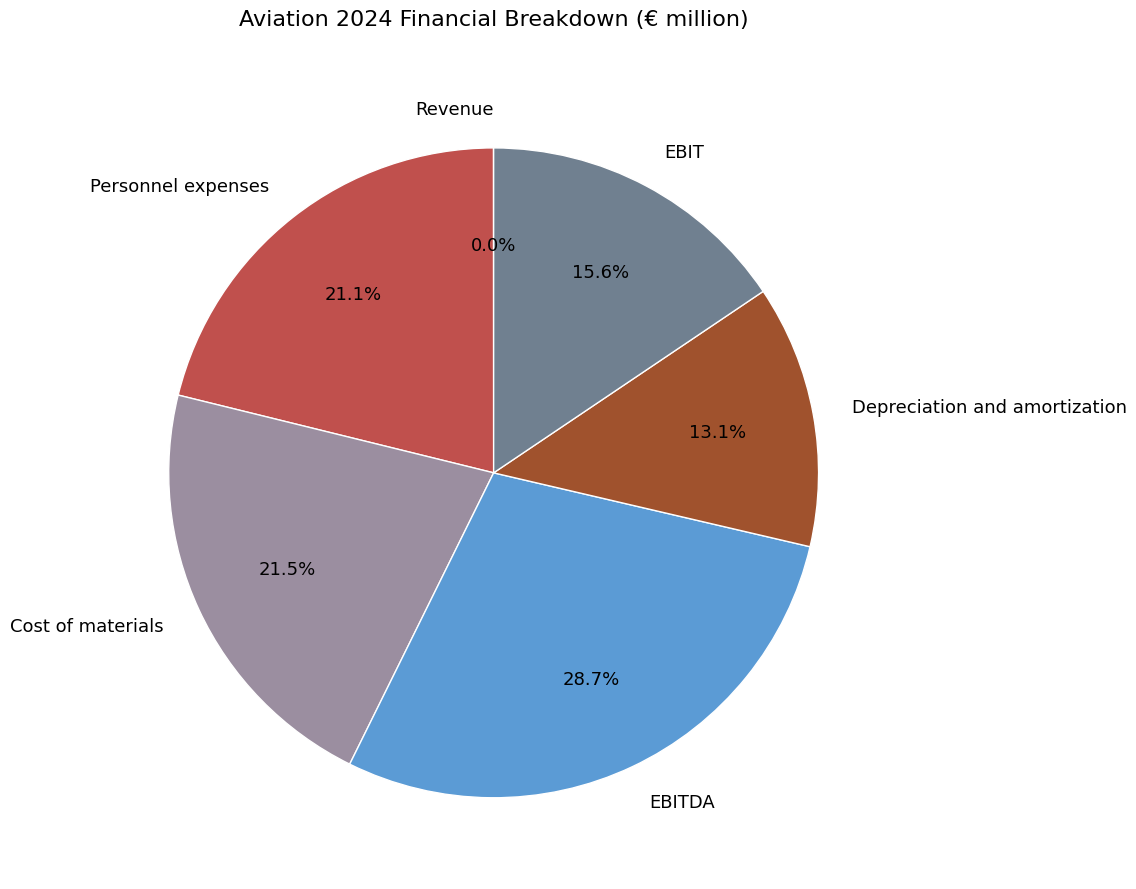

Between Depreciation and amortization and Cost of materials, which is larger?

Cost of materials